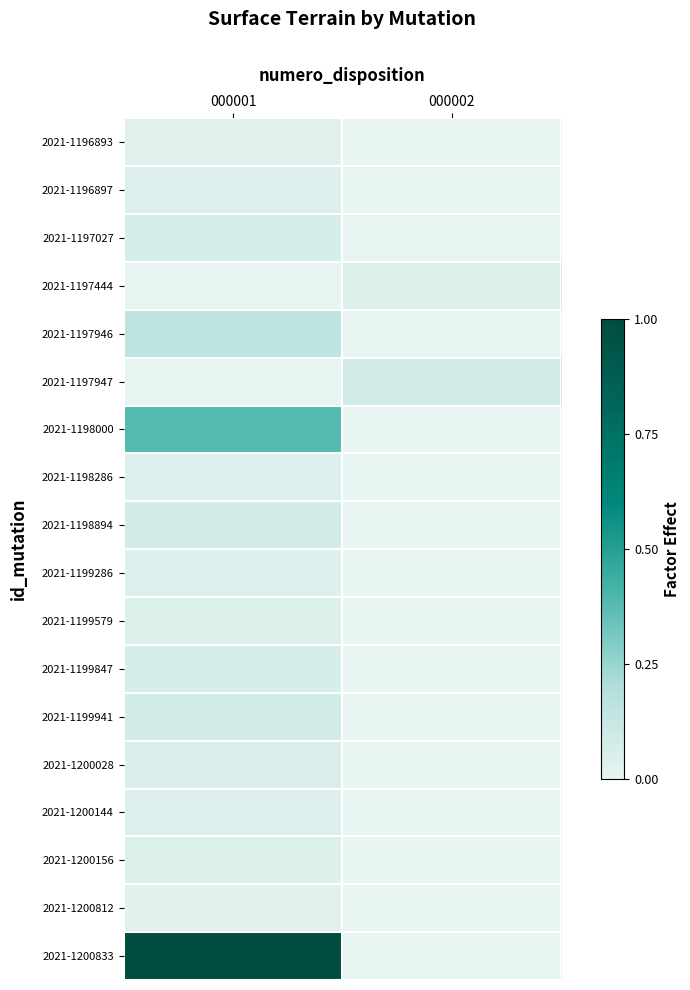

At how many categories does at least one series exceed 0?

2